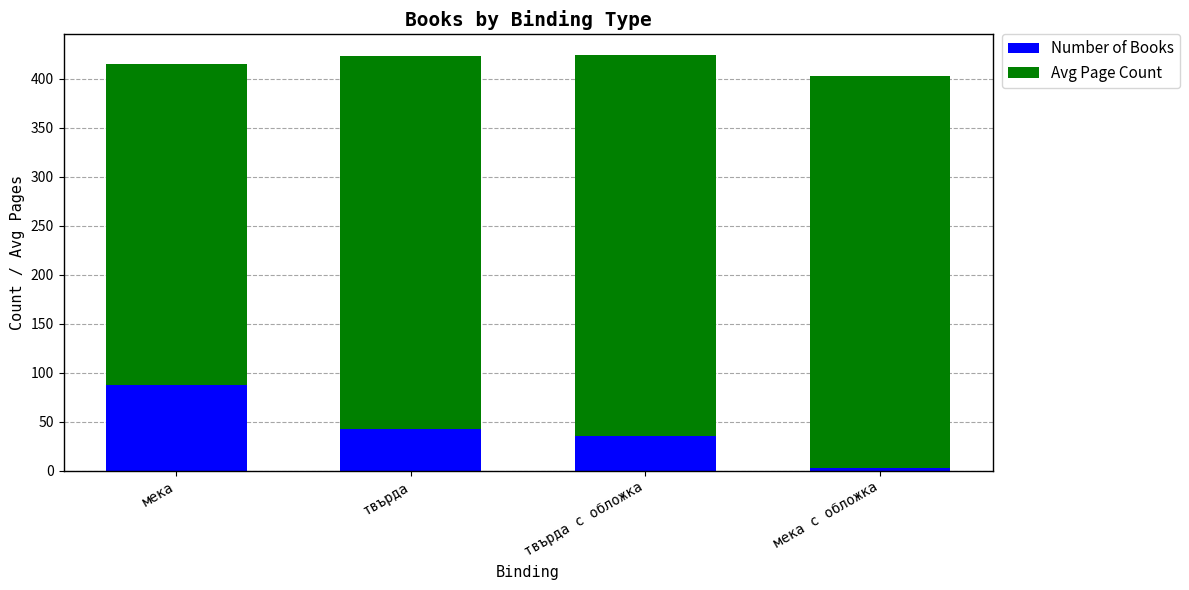

Read the Number of Books value at мека.

87